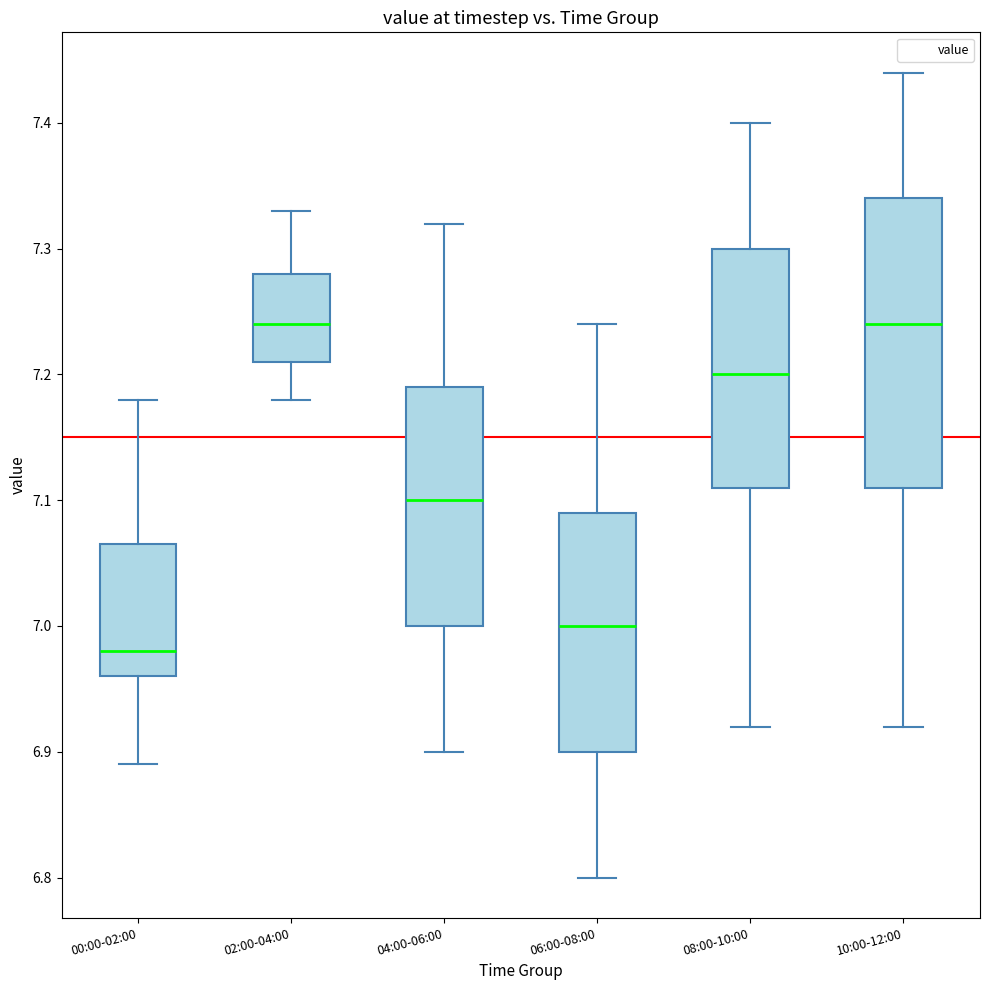

Reading left to right, transcribe this box plot: for each box, give where its median line is, the range the box spans, and where its two whiskers end, as read against the y-axis. The values are not printed on the chart, so give them approximately, as read against the axis.

00:00-02:00: median 6.98, box 6.96 to 7.07, whiskers 6.89 to 7.18
02:00-04:00: median 7.24, box 7.21 to 7.28, whiskers 7.18 to 7.33
04:00-06:00: median 7.10, box 7.00 to 7.19, whiskers 6.90 to 7.32
06:00-08:00: median 7.00, box 6.90 to 7.09, whiskers 6.80 to 7.24
08:00-10:00: median 7.20, box 7.11 to 7.30, whiskers 6.92 to 7.40
10:00-12:00: median 7.24, box 7.11 to 7.34, whiskers 6.92 to 7.44